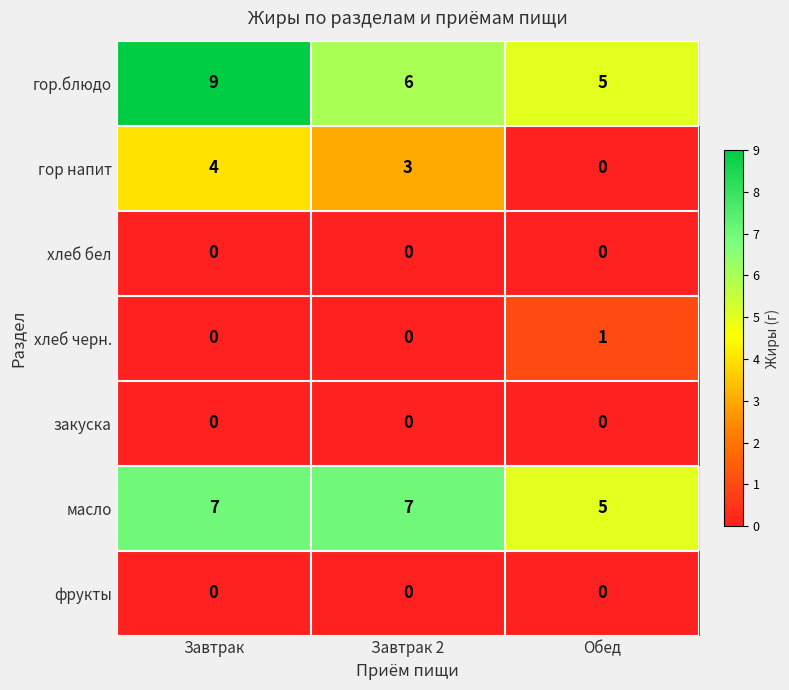

What is the spread (max minus min) of values at Завтрак?

9